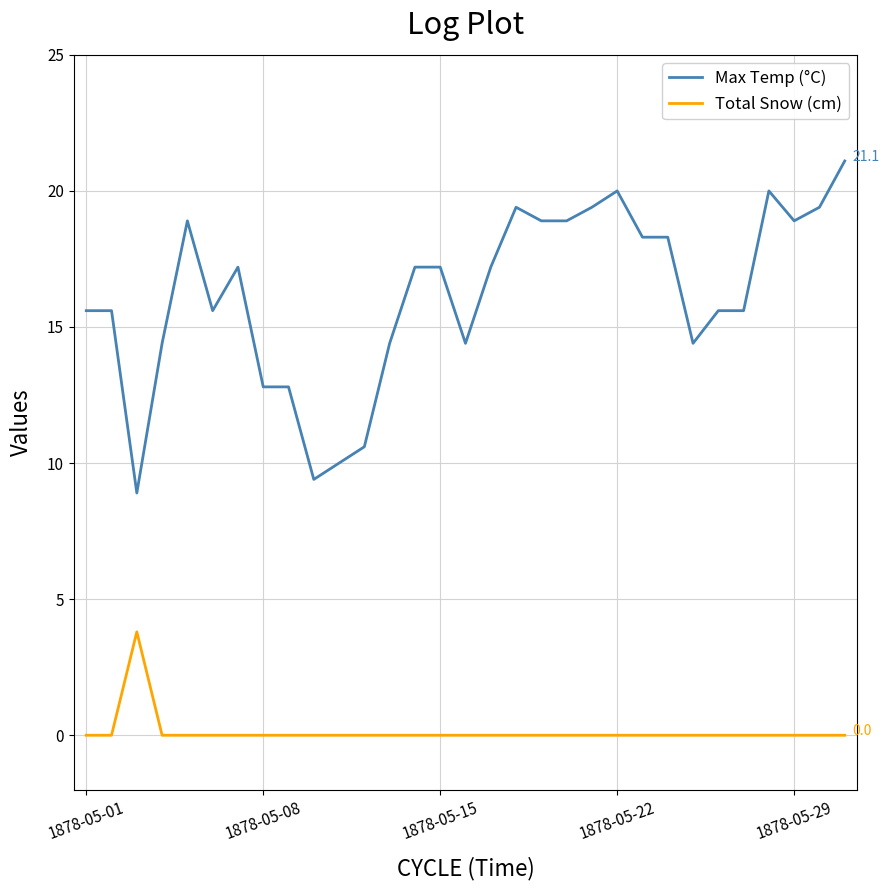

List the series in order of their overall mean, highest first.

Max Temp (°C), Total Snow (cm)